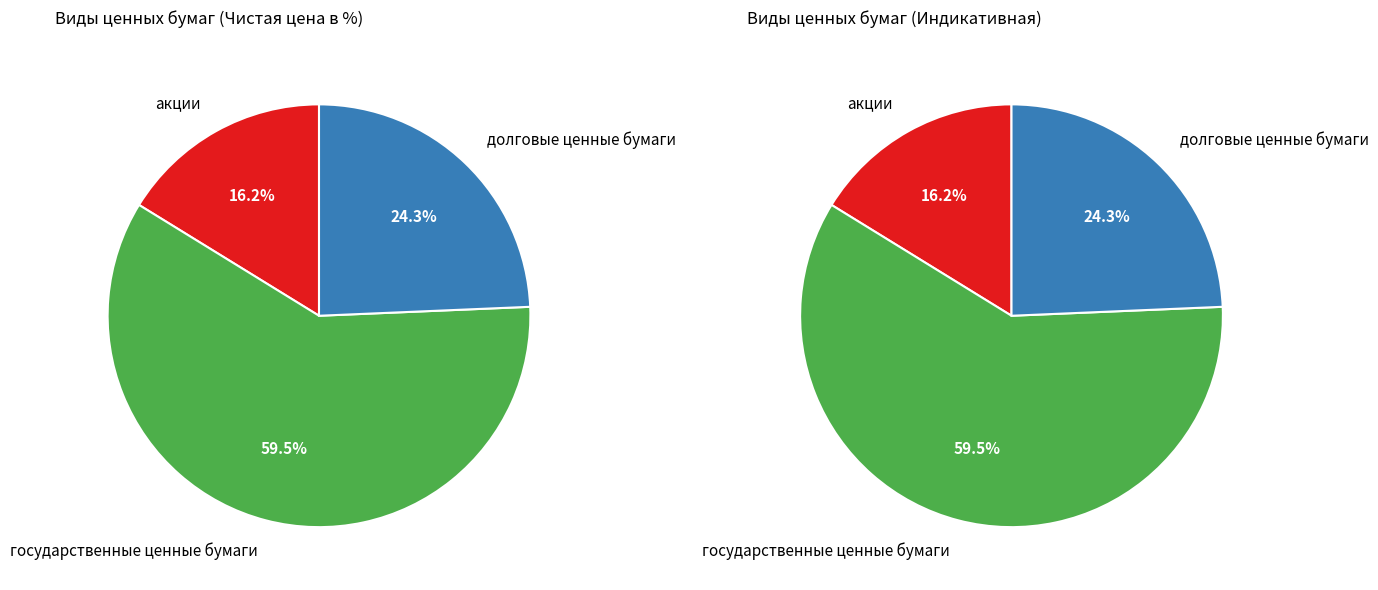

How many slices are in this pie chart?

3